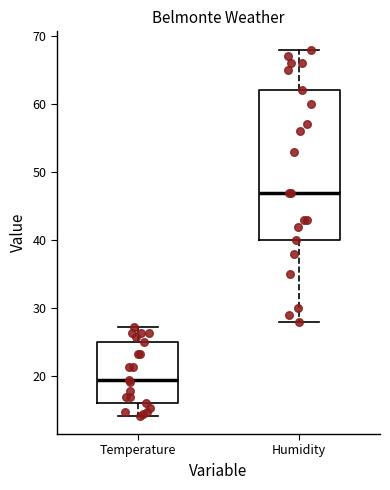

Which box's median line is the highest?

Humidity